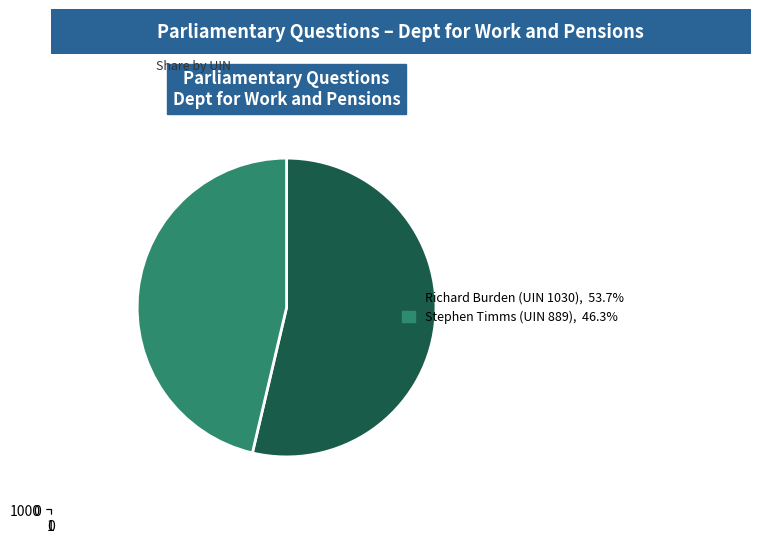

Between Richard Burden (UIN 1030) and Stephen Timms (UIN 889), which is larger?

Richard Burden (UIN 1030)